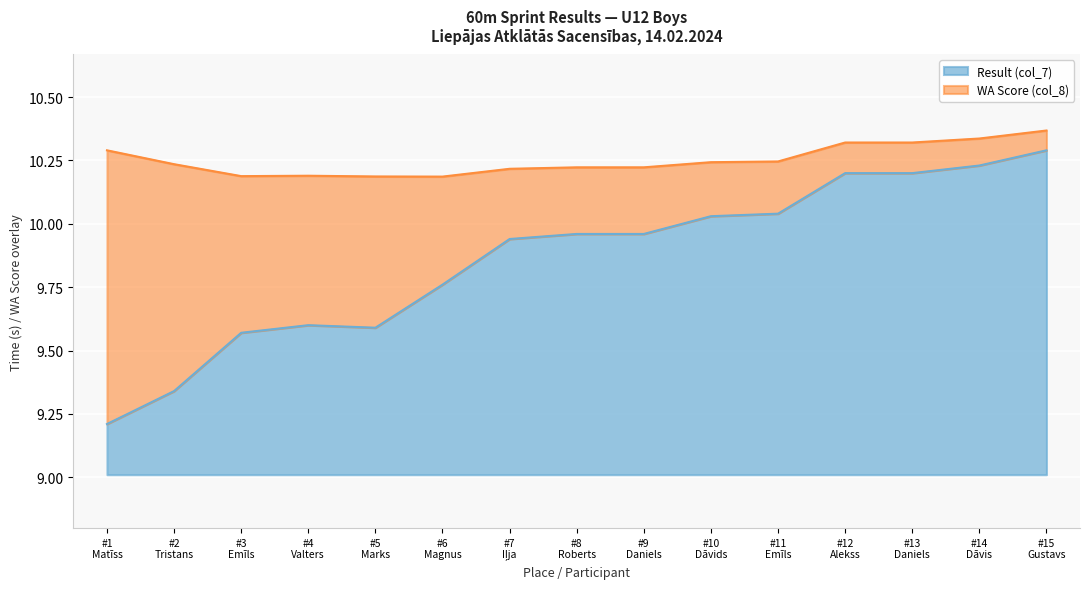

How many points are higher than both their immediate neighbors (excluding endpoints)?

1